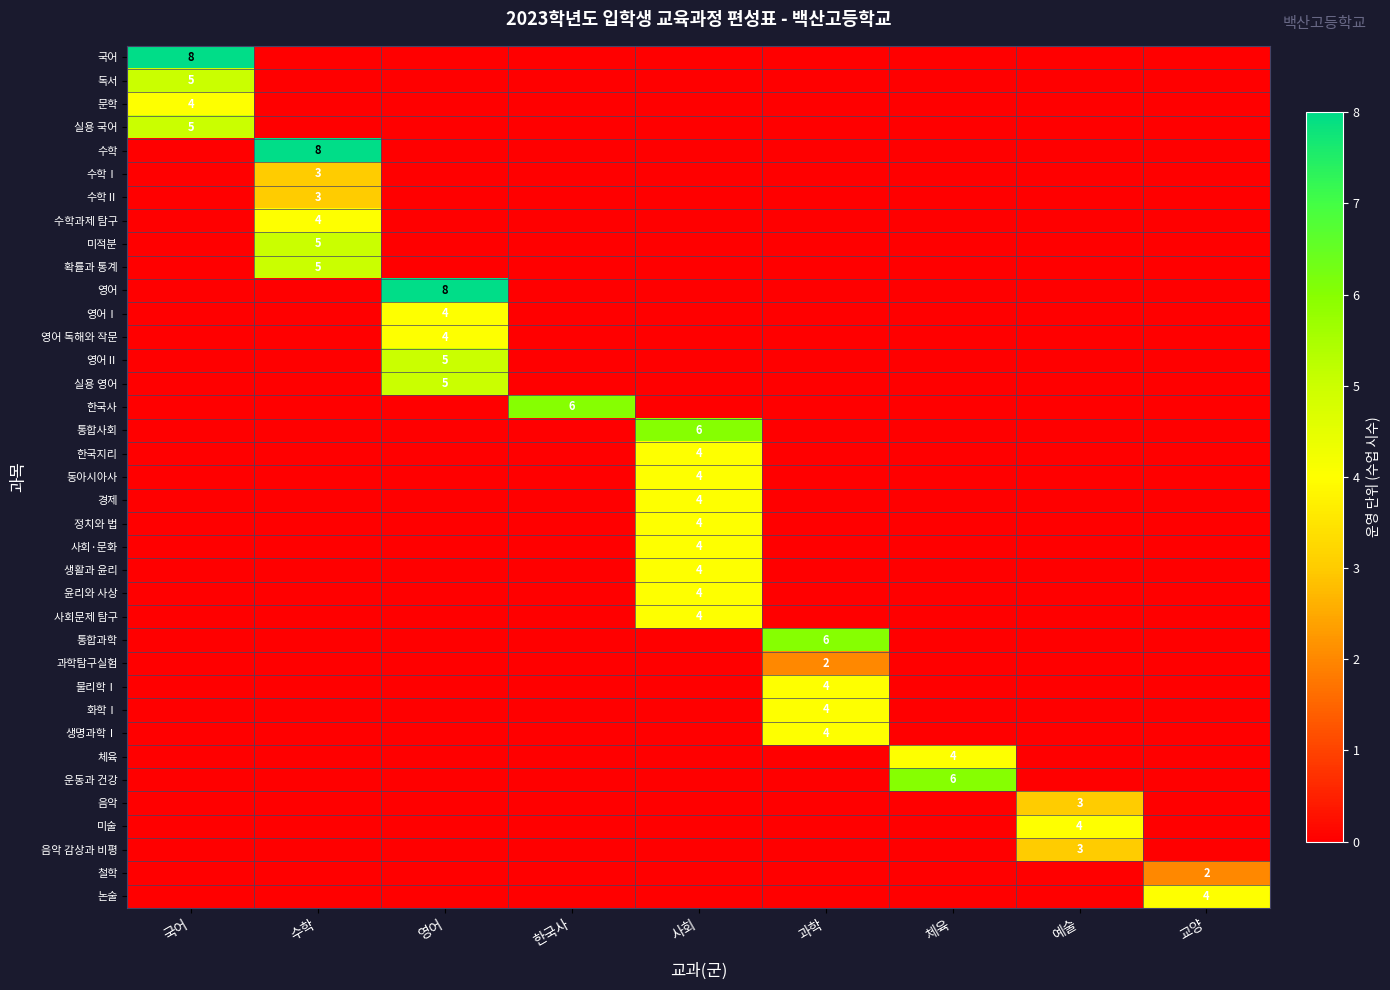

Is it true that 국어 equals 12 at 국어?

False